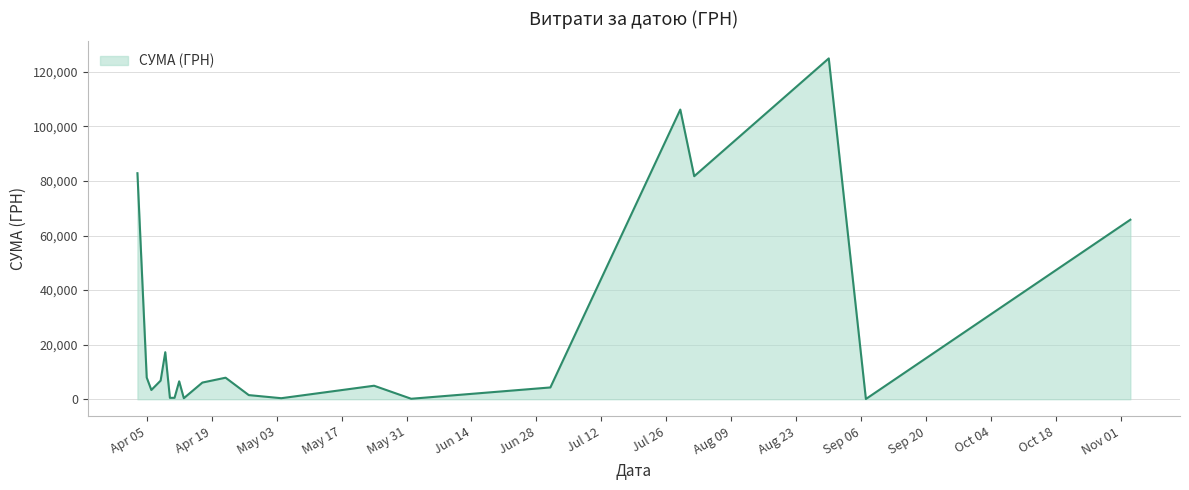

What is the difference between the maximum and minimum values?

124820.3